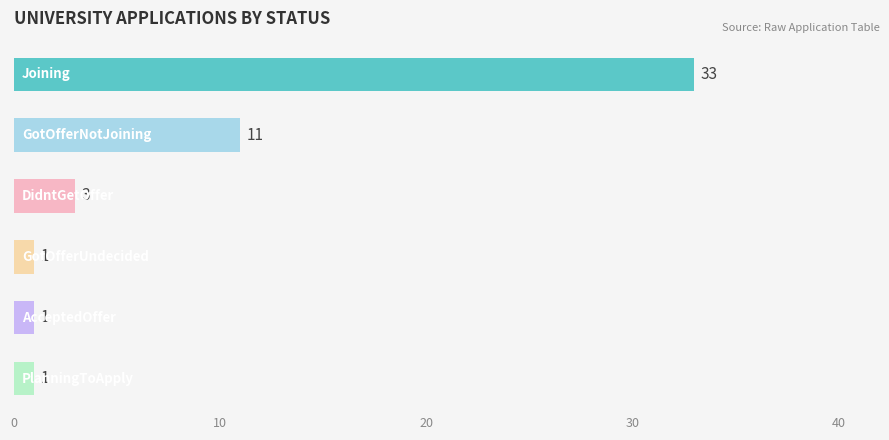

What is the maximum value shown in the chart?

33